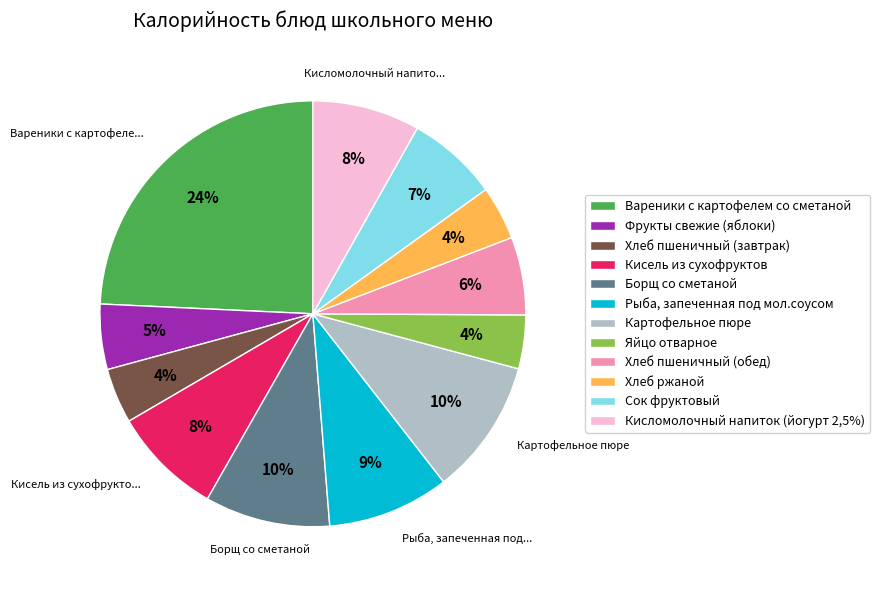

To the nearest percent, what percentage of the pie is Рыба, запеченная под мол.соусом?

9%